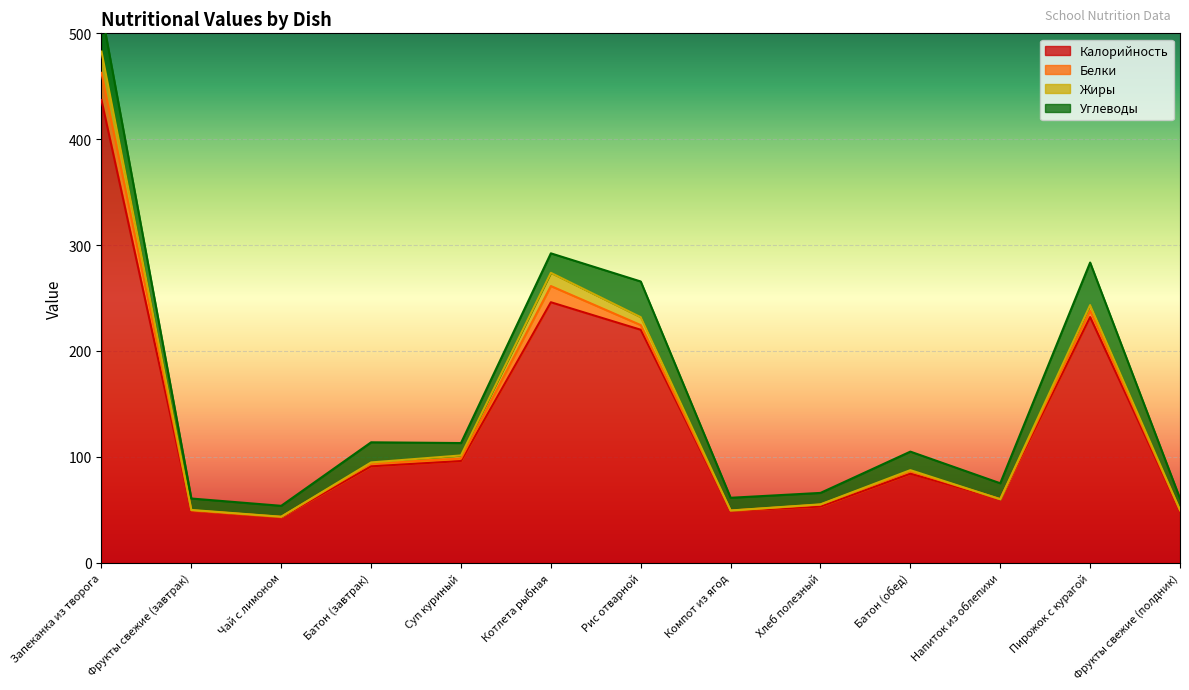

Reading left to right, list all the values displayed in this chart.

Калорийность: 437.0	49.0	43.0	91.0	96.0	246.0	220.0	49.0	53.0	84.0	60.0	232.0	49.0
Белки: 25.7	0.4	0.3	2.7	2.3	15.3	4.4	0.2	1.8	2.5	0.0	6.1	0.4
Жиры: 20.1	0.4	0.1	1.0	3.0	12.5	7.5	0.1	0.3	0.9	0.0	5.2	0.4
Углеводы: 38.2	10.8	10.3	19.0	11.7	18.4	33.7	12.0	10.8	17.5	15.0	40.2	10.8